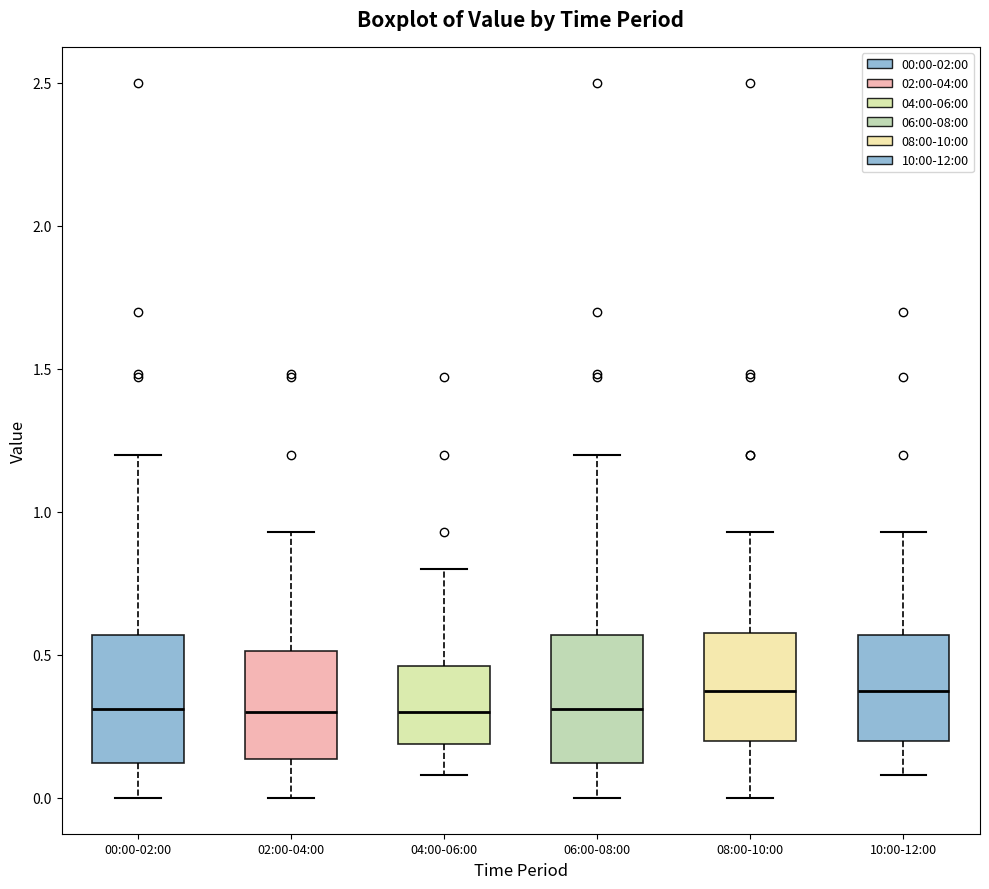

Where does the lower whisker of the box for 06:00-08:00 end on the y-axis? The values are not printed on the chart, so give them approximately, as read against the axis.

0.00